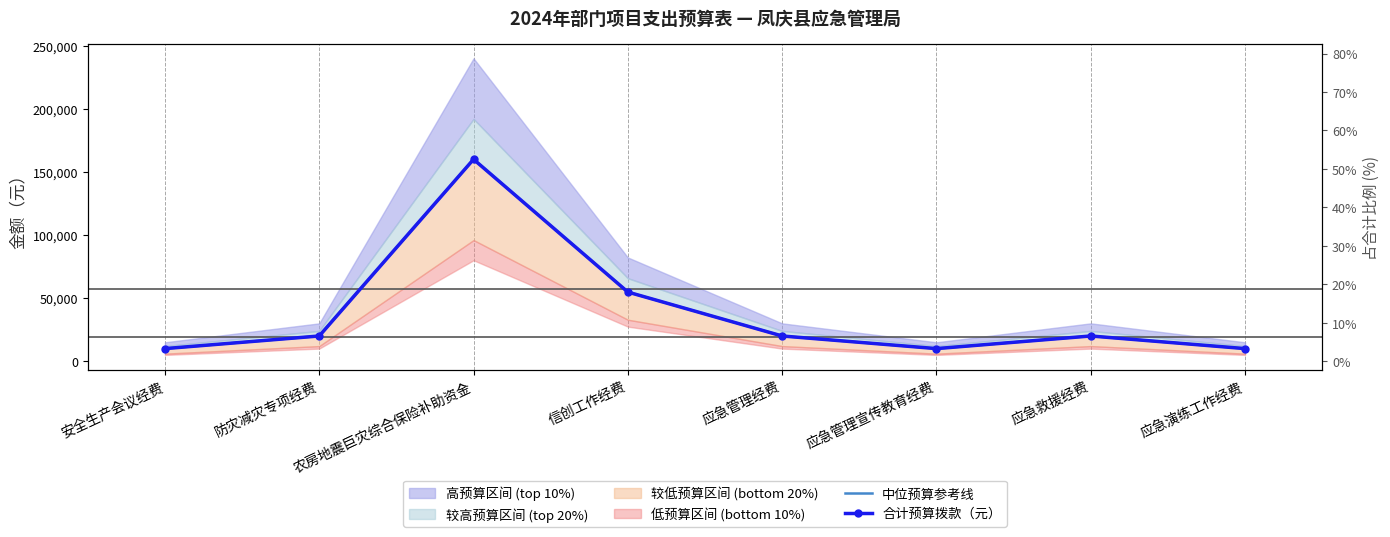

What is the difference between the second highest and second lowest values in the 中位预算参考线 series?

44810